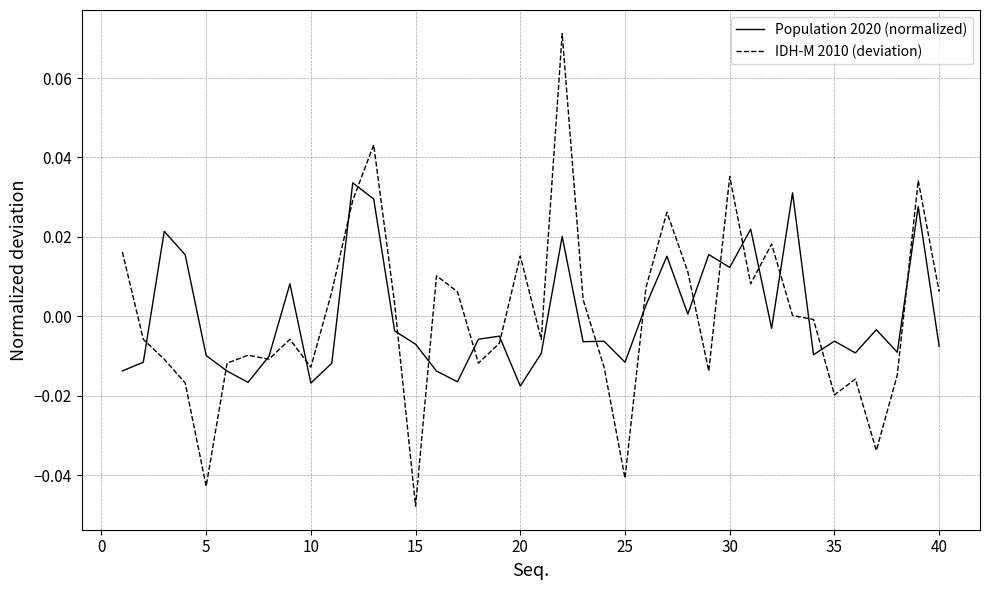

At how many categories does at least one series exceed 0?

23